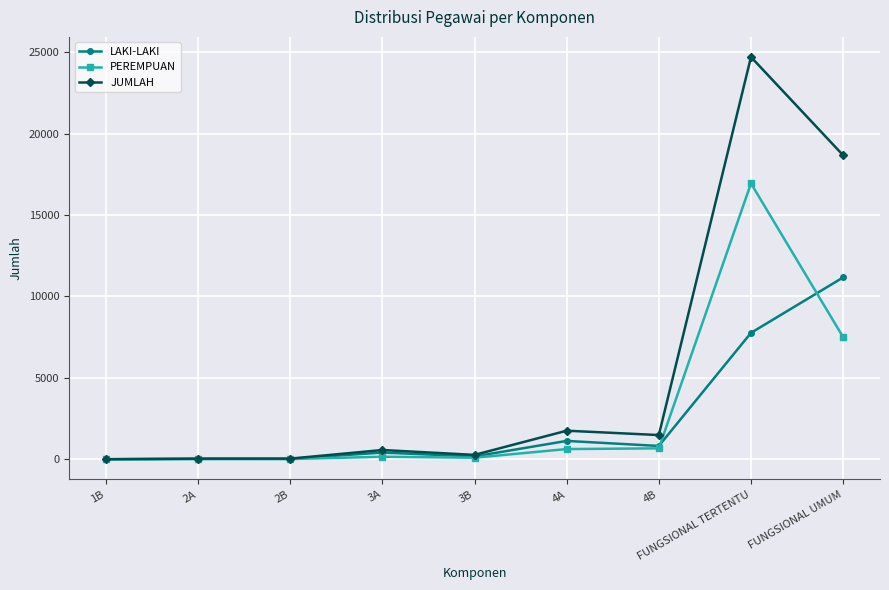

Which label corresponds to the largest value in the chart?

FUNGSIONAL TERTENTU